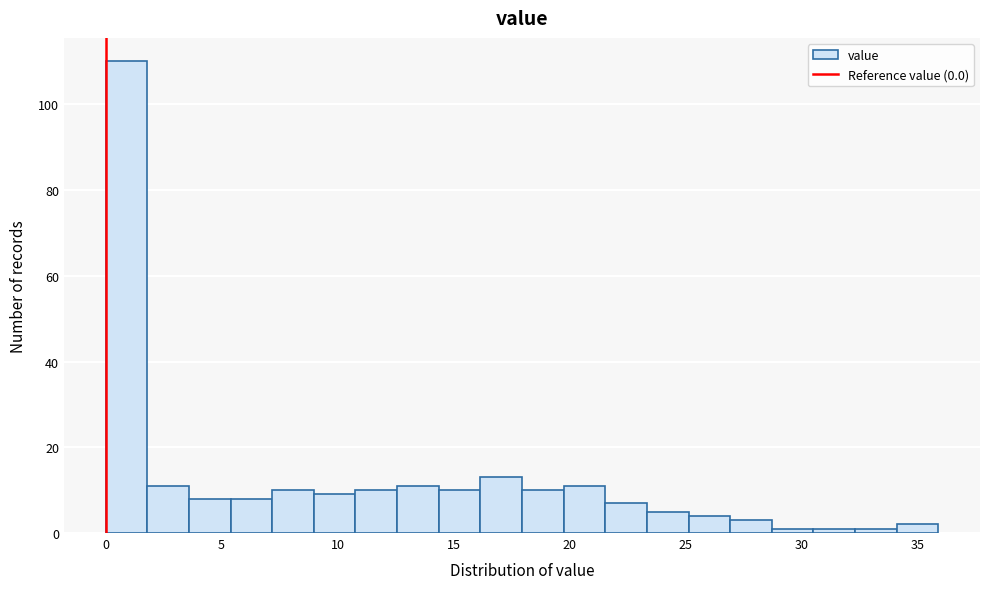

Around what value on the x-axis is the tallest bar? Give the approximate position of its centre, as read against the axis.

1.0